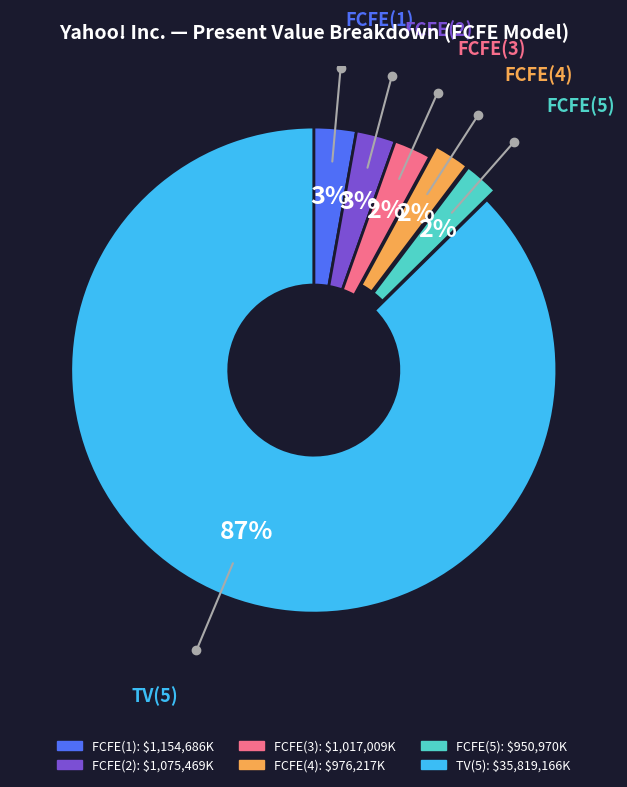

What is the largest slice in the pie chart?

TV(5)